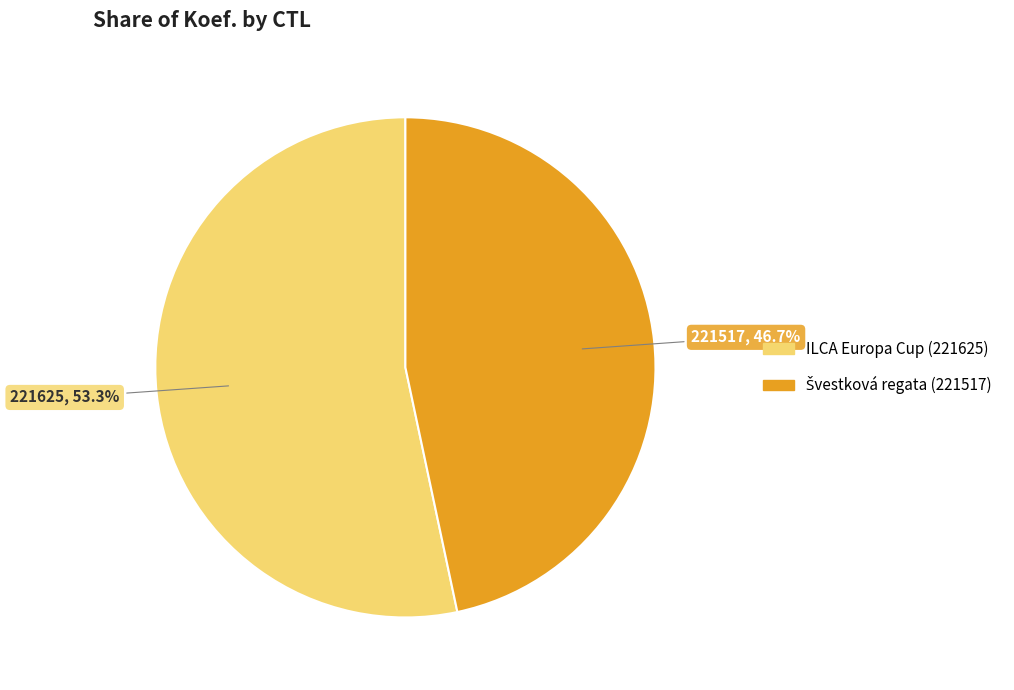

What percentage is NOT represented by ILCA Europa Cup (221625)?

46.7%